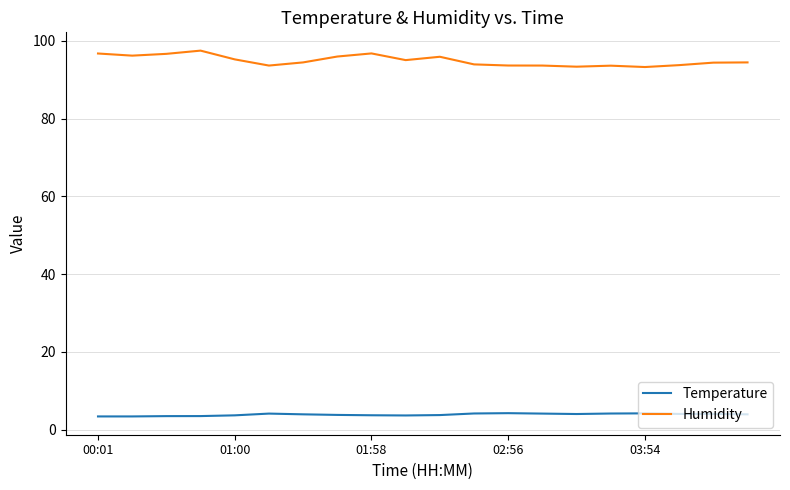

True or false: Humidity and Temperature cross at least once.

False